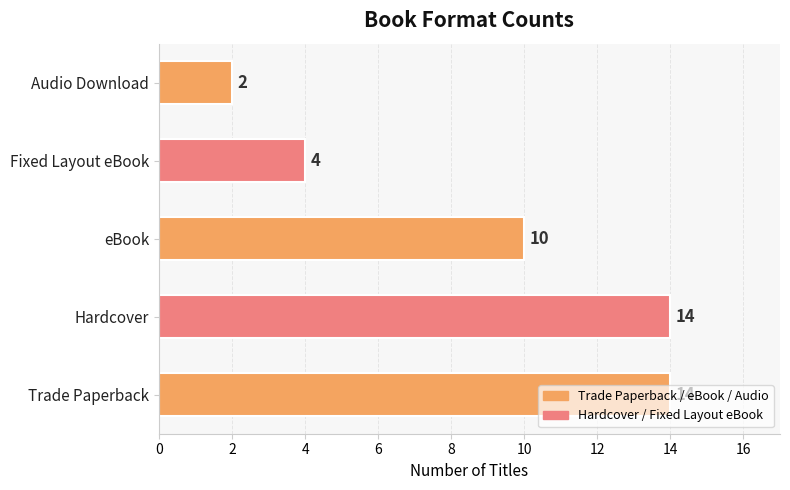

True or false: the data shows 2 at Audio Download.

True